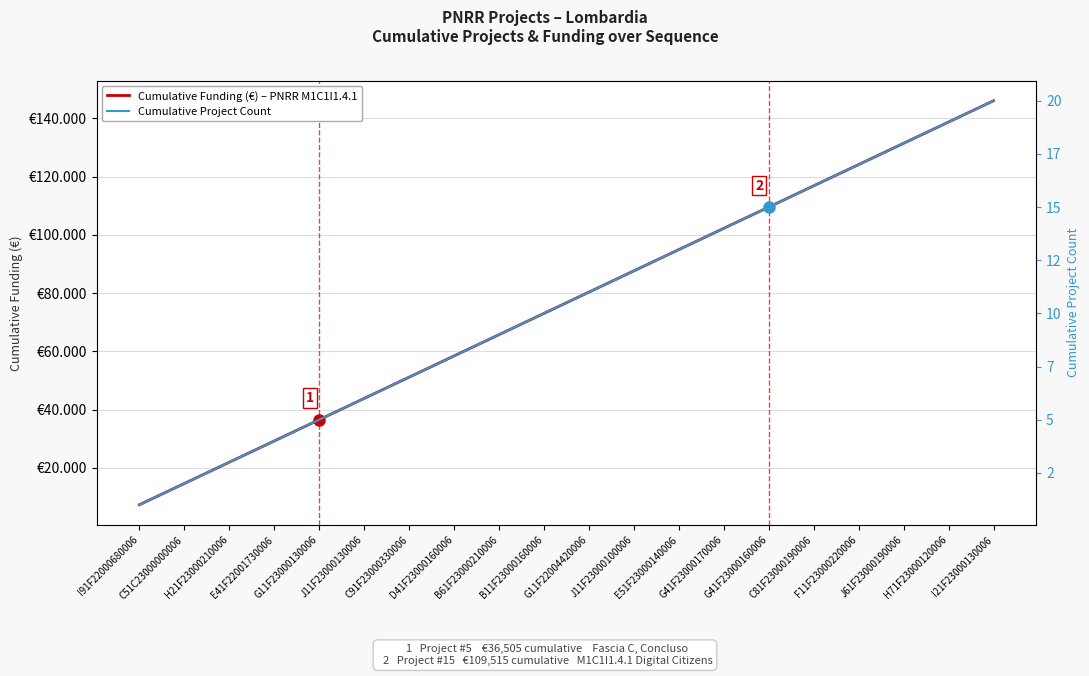

Where is Cumulative Project Count nearest to the value 10?

B11F23000160006